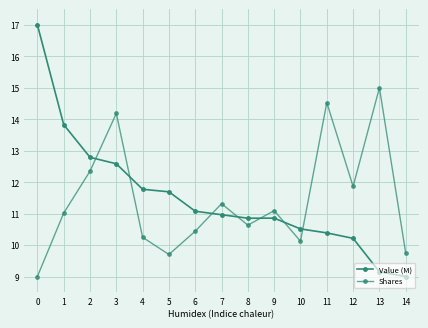

What is the difference between the maximum and minimum values in the Value (M) series?

8.0